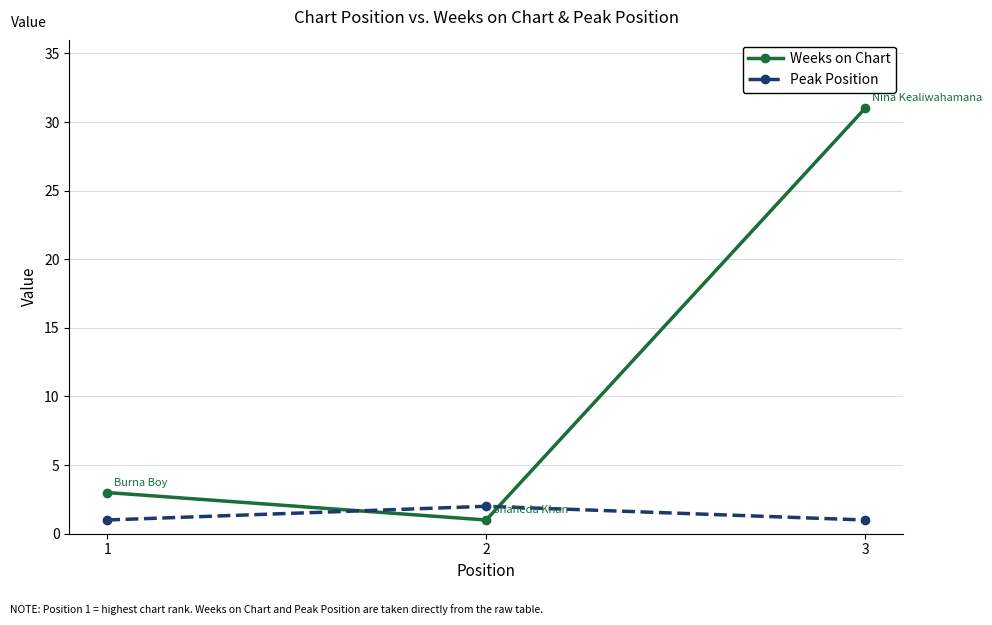

Rank the categories by Weeks on Chart value from lowest to highest.

2, 1, 3